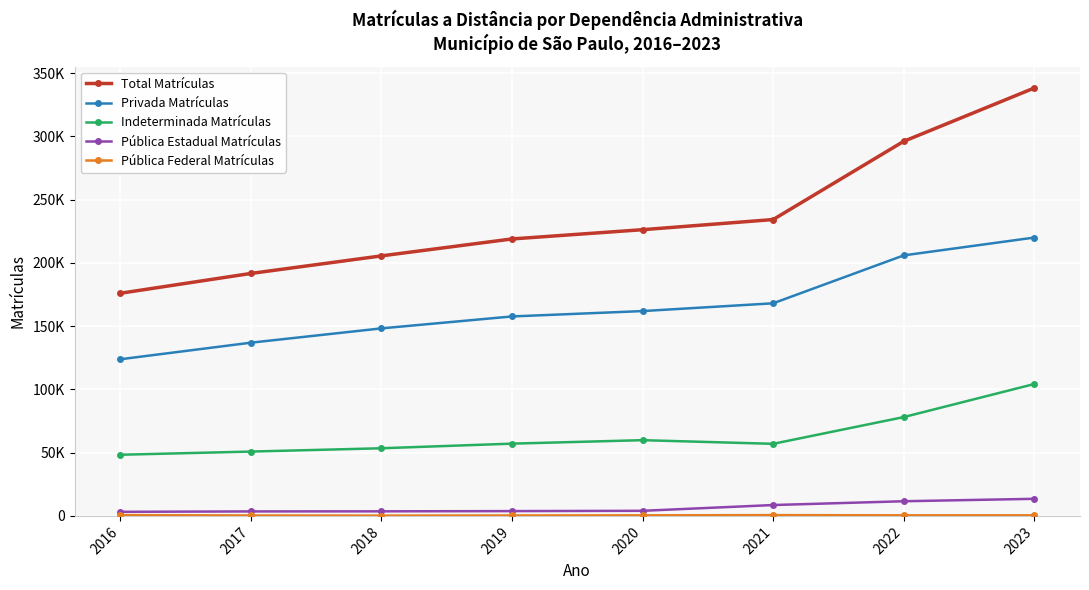

Where does the Privada Matrículas series first go above 161872?

2021